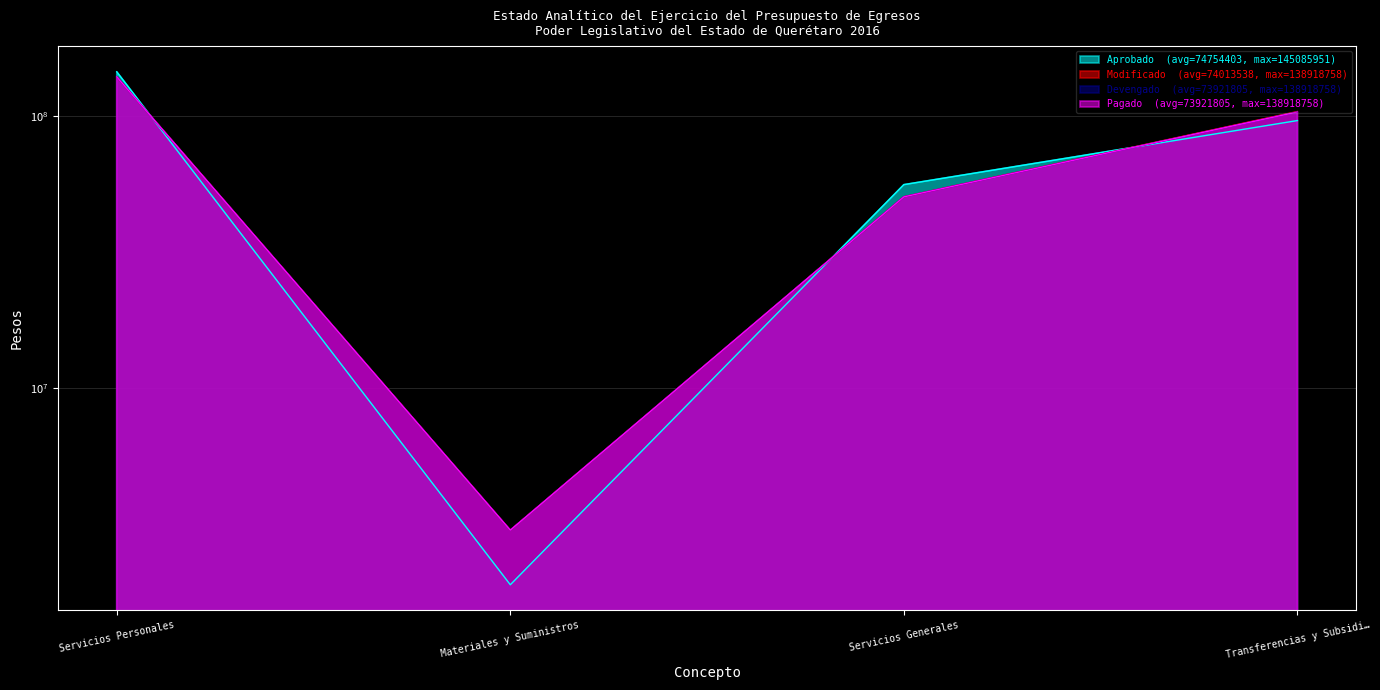

Is it true that Pagado equals 174385018.8 at Transferencias y Subsidi…?

False